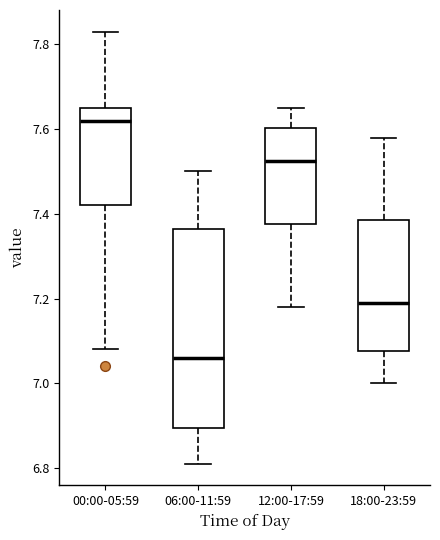

Reading left to right, read every box against the y-axis: the position of its median line, the range the box covers, and the ends of its whiskers. The values are not printed on the chart, so give them approximately, as read against the axis.

00:00-05:59: median 7.62, box 7.42 to 7.66, whiskers 7.08 to 7.84
06:00-11:59: median 7.06, box 6.90 to 7.36, whiskers 6.82 to 7.50
12:00-17:59: median 7.52, box 7.38 to 7.60, whiskers 7.18 to 7.66
18:00-23:59: median 7.20, box 7.08 to 7.38, whiskers 7.00 to 7.58